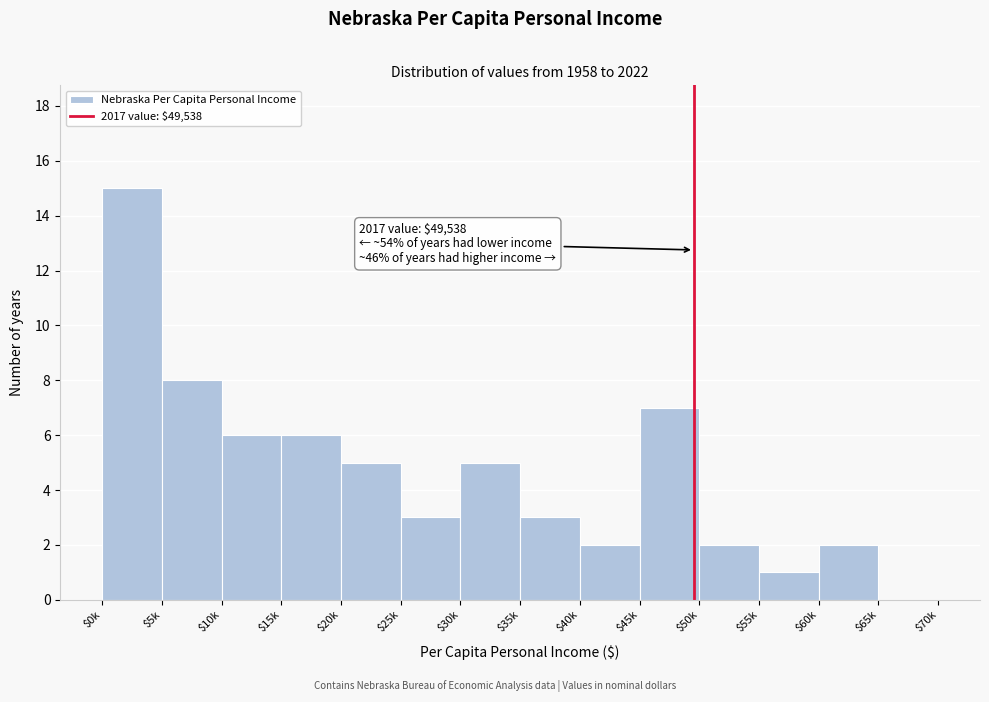

Read the value at $45k.

7